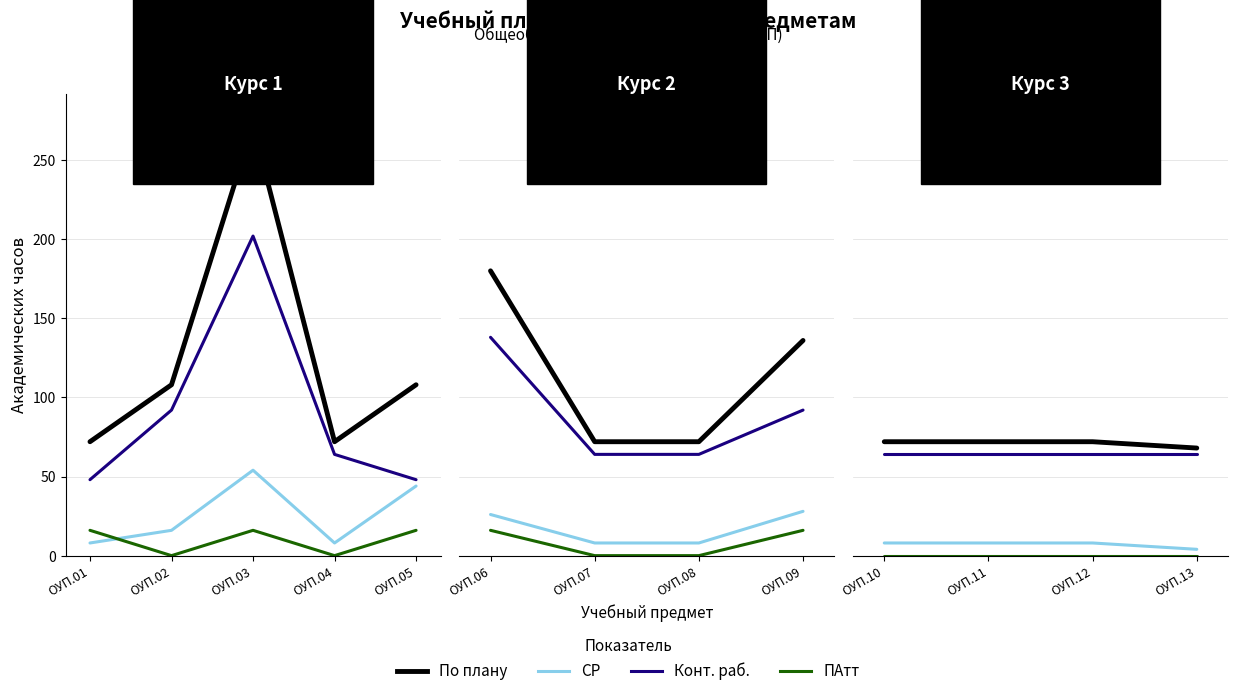

At ОУП.11, list the series in order from largest to smallest.

По плану, Конт. раб., СР, ПАтт